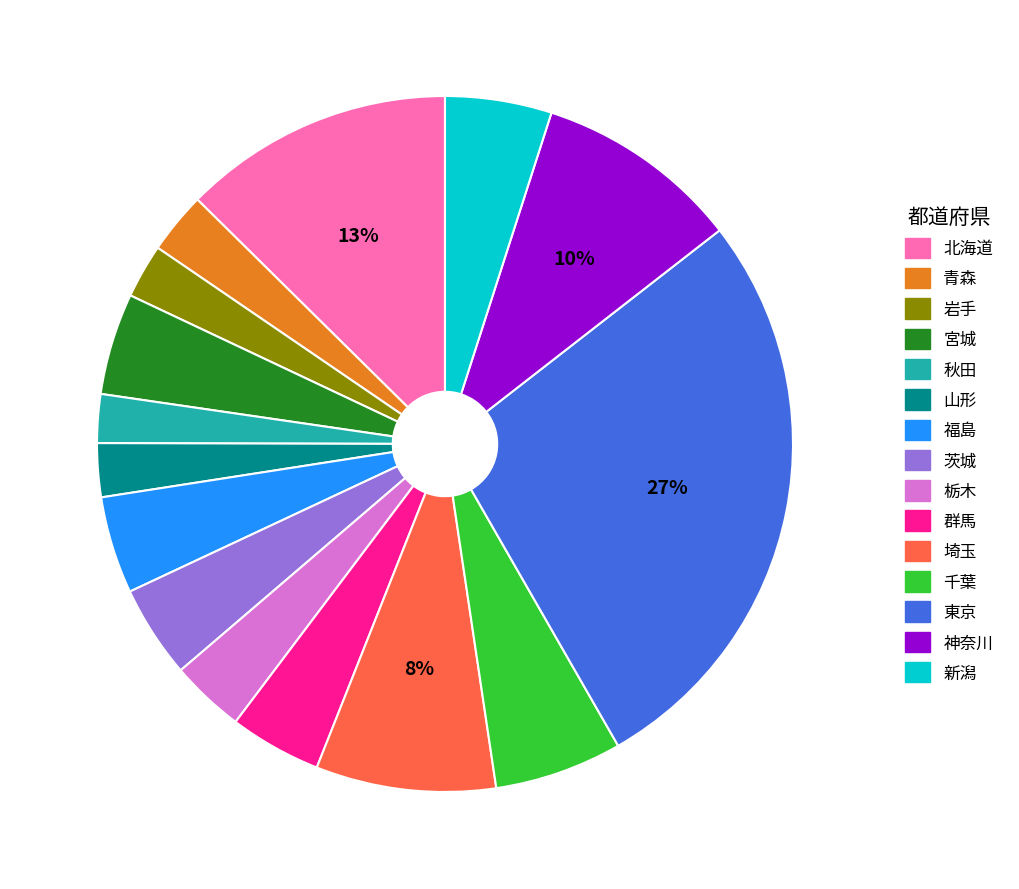

To the nearest percent, what portion does 秋田 represent?

2%